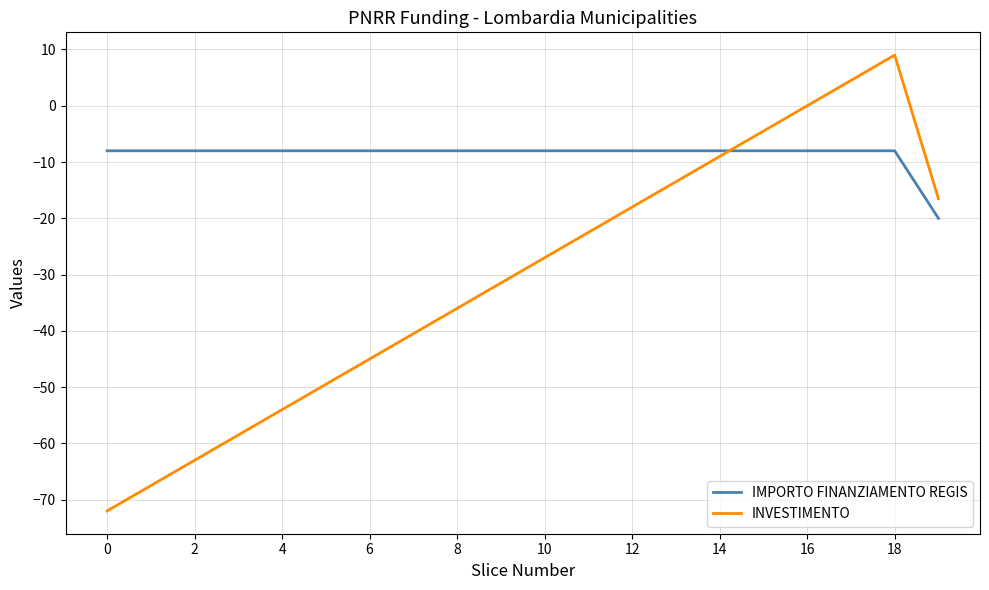

List the series in order of their overall mean, lowest first.

INVESTIMENTO, IMPORTO FINANZIAMENTO REGIS